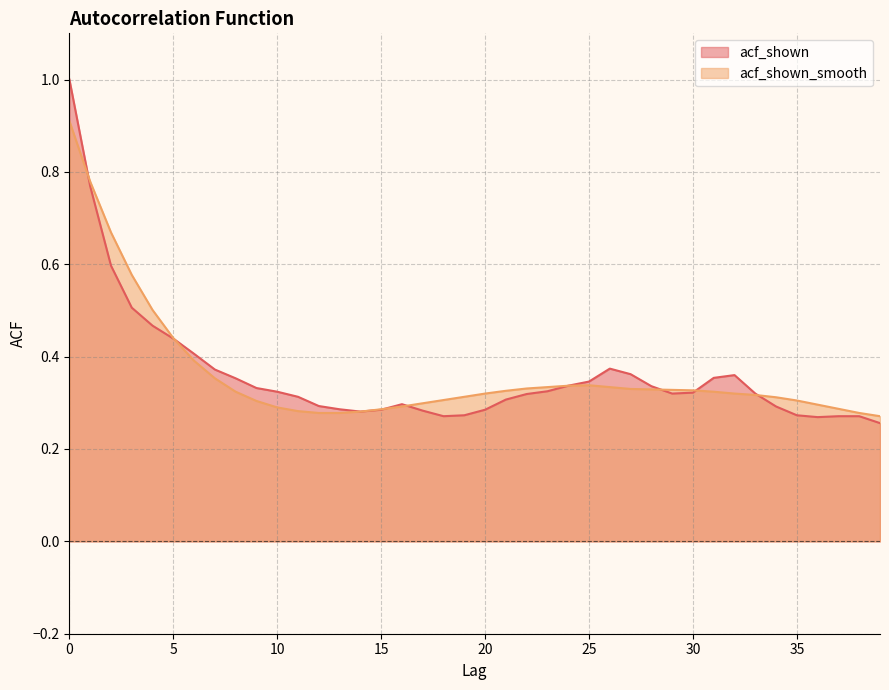

At which category does acf_shown_smooth reach its first local peak?

25